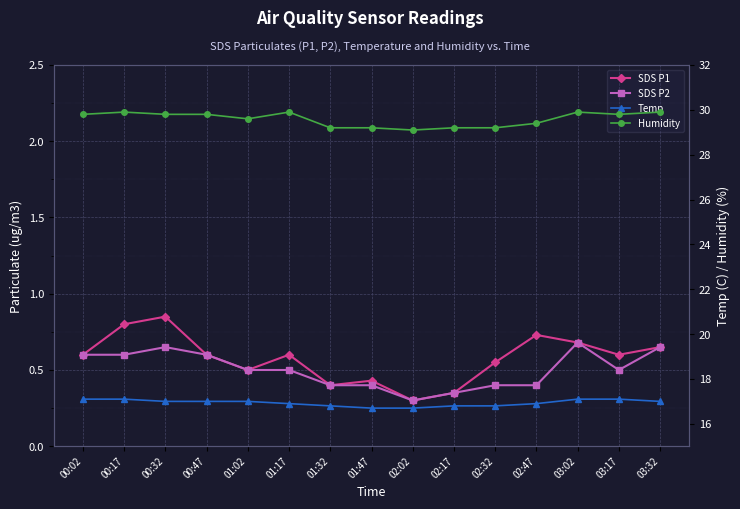

What is the sum of all SDS P2 values?

7.5